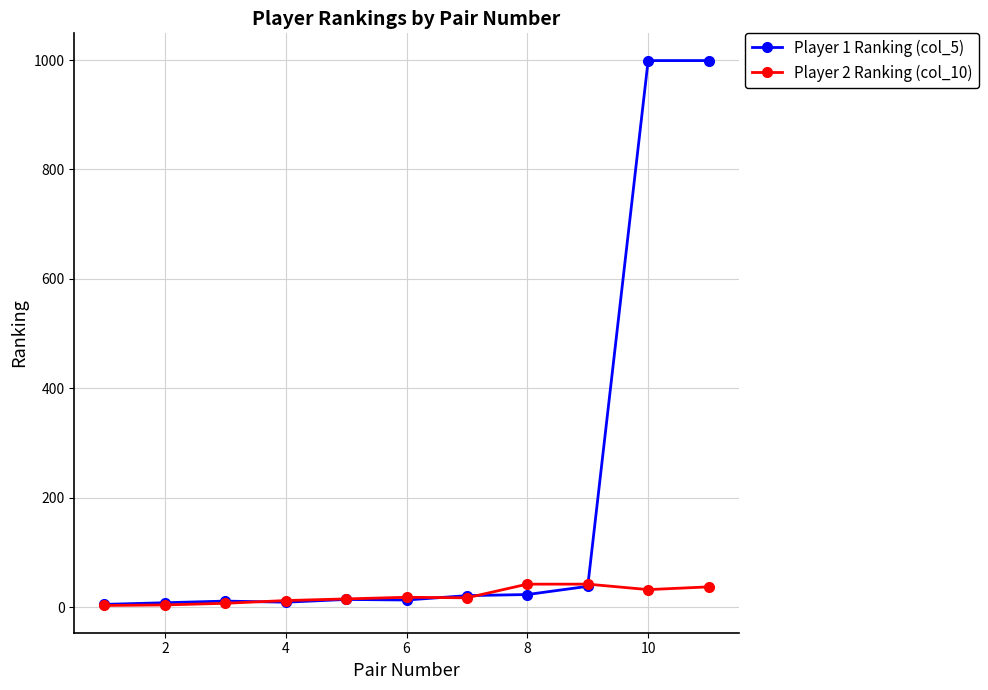

How many lines are shown in the chart?

2